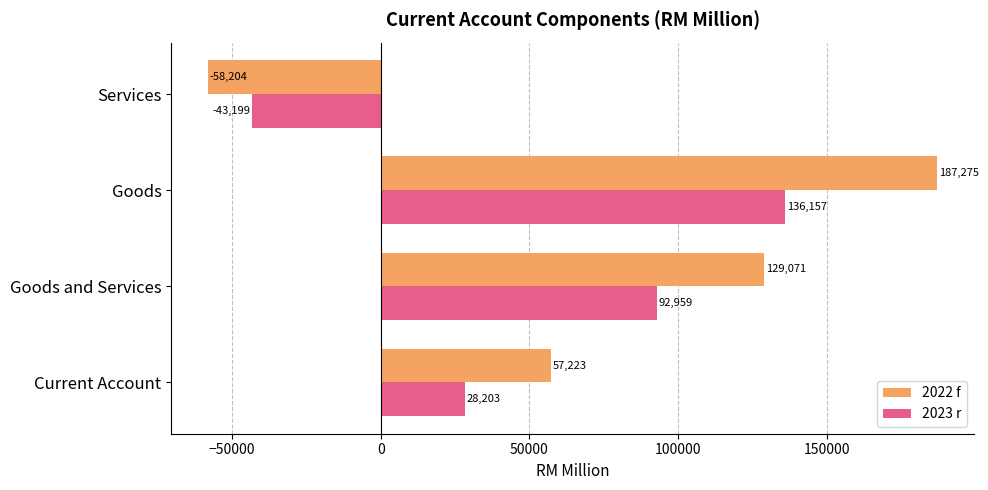

Where is 2022 f nearest to the value 64535?

Current Account